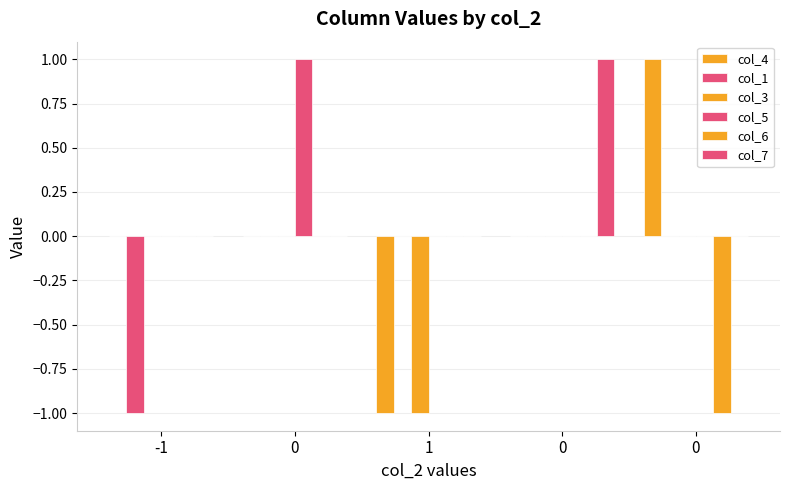

The value of col_5 at 0 is 0. True or false?

False